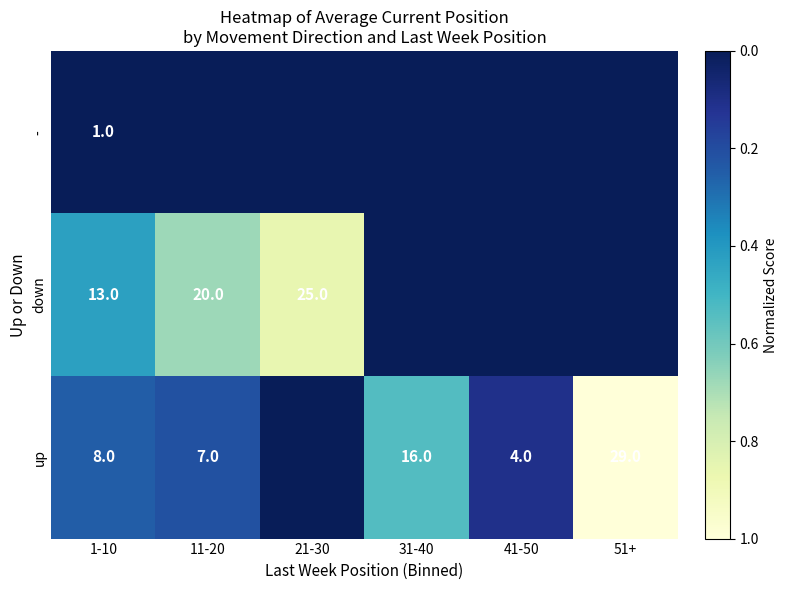

The down series shows 25 at 21-30. True or false?

True